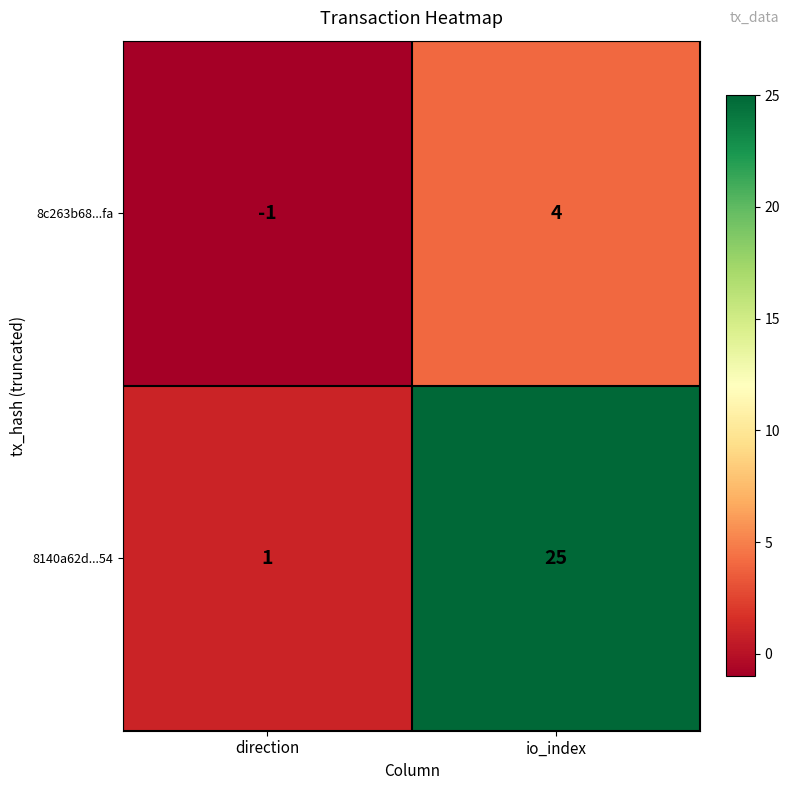

At which label does 8c263b68...fa reach its minimum?

direction